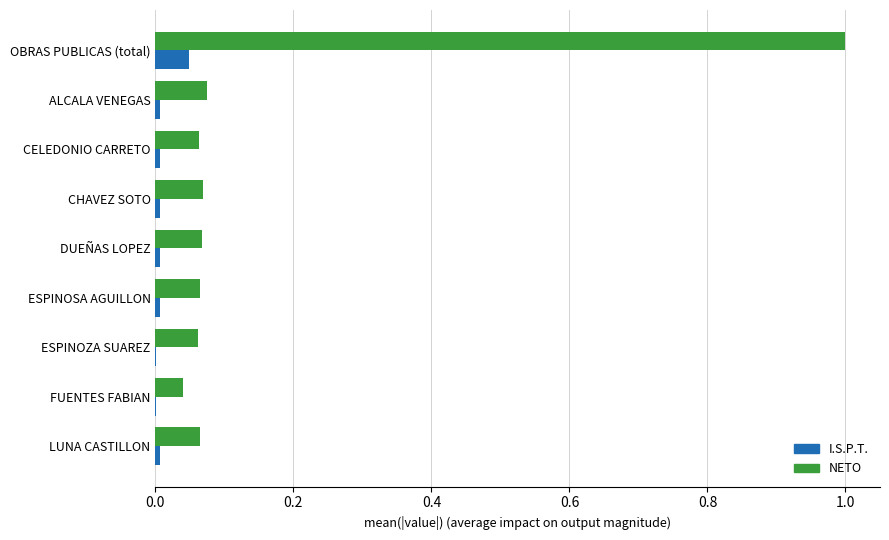

Is it true that I.S.P.T. equals 0.0 at DUEÑAS LOPEZ?

True